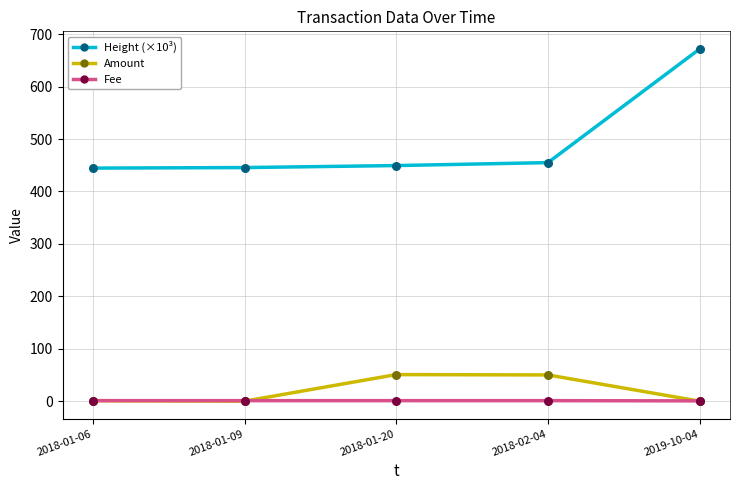

What is the total value across all series at 2018-01-09?

446.5